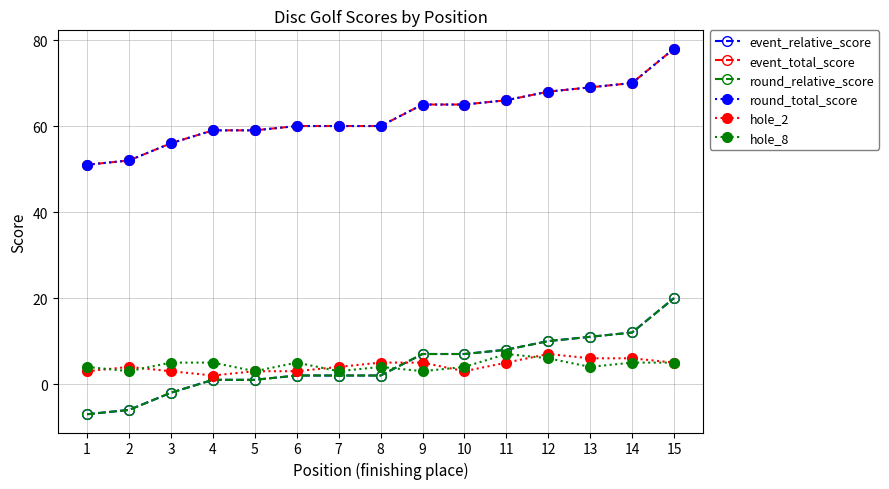

What is the sum of the event_relative_score values at 12 and 5?

11